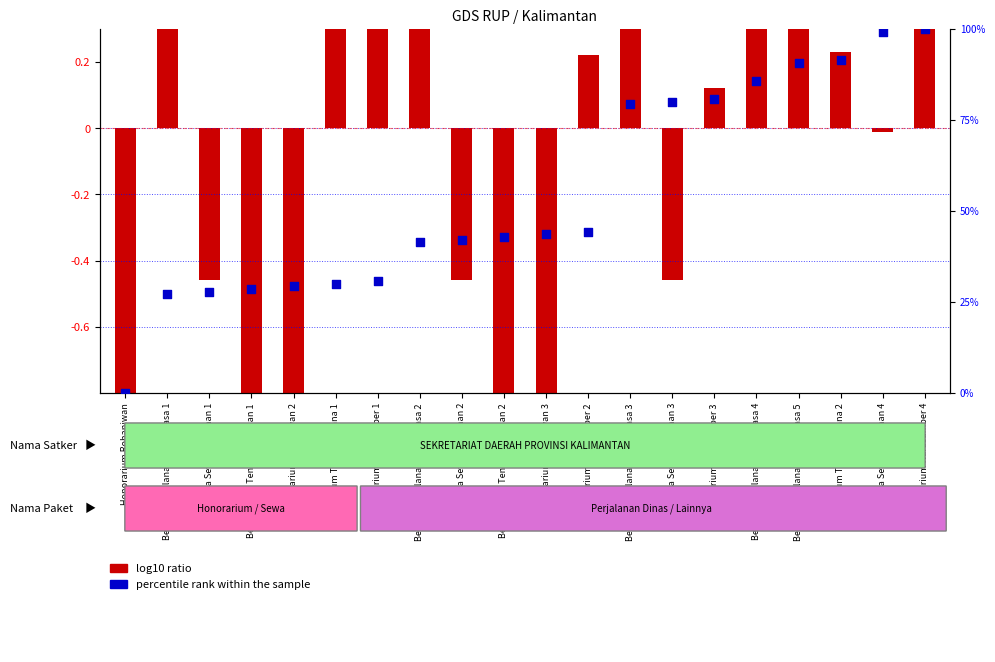

What is the total value across all series at Honorarium Rohaniwan 3?

42.3